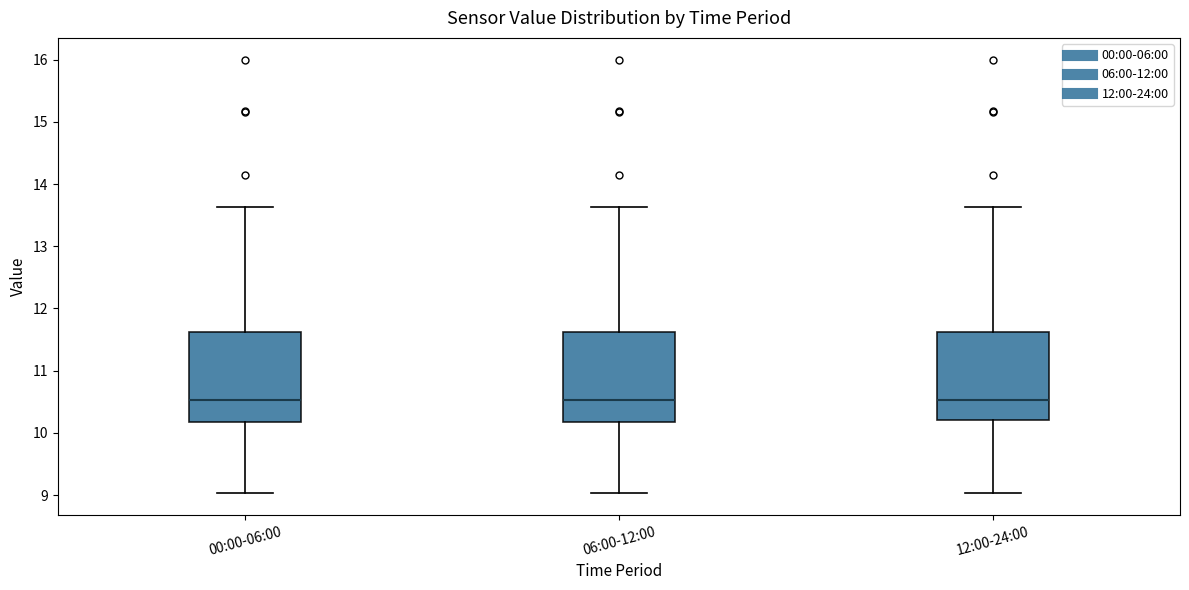

Reading left to right, transcribe this box plot: for each box, give where its median line is, the range the box spans, and where its two whiskers end, as read against the y-axis. The values are not printed on the chart, so give them approximately, as read against the axis.

00:00-06:00: median 10.5, box 10.2 to 11.6, whiskers 9.0 to 13.6
06:00-12:00: median 10.5, box 10.2 to 11.6, whiskers 9.0 to 13.6
12:00-24:00: median 10.5, box 10.2 to 11.6, whiskers 9.0 to 13.6